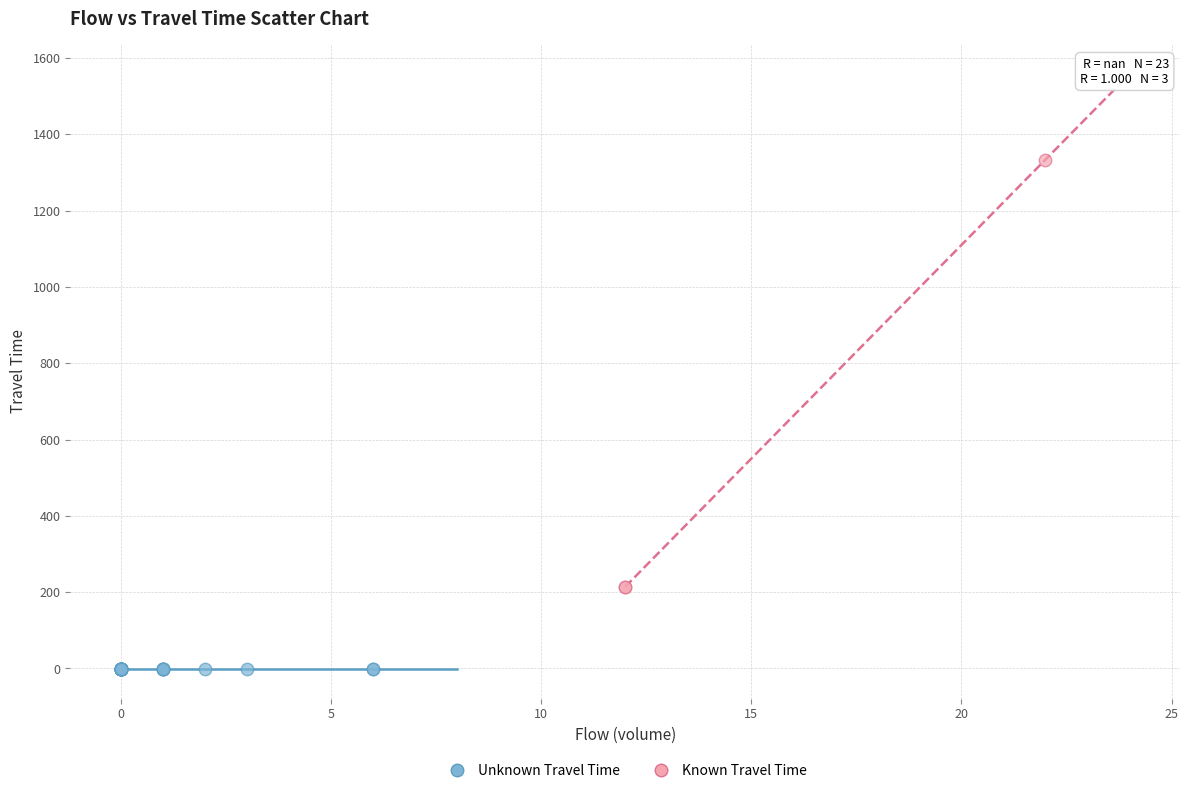

Which series contains the lowest Y value?

Unknown Travel Time